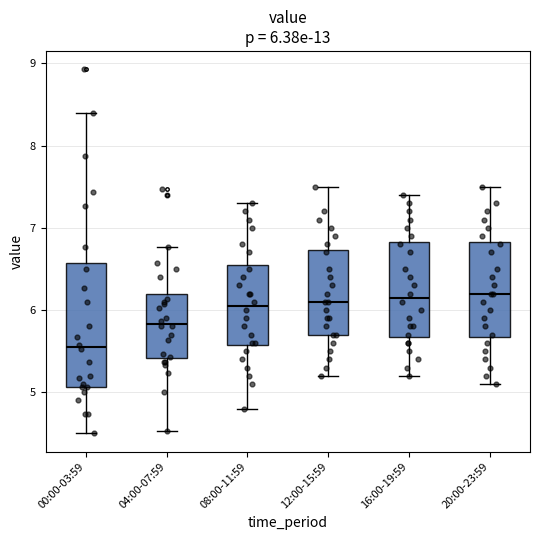

Comparing the boxes themselves (not the whiskers), which one is the tallest?

00:00-03:59